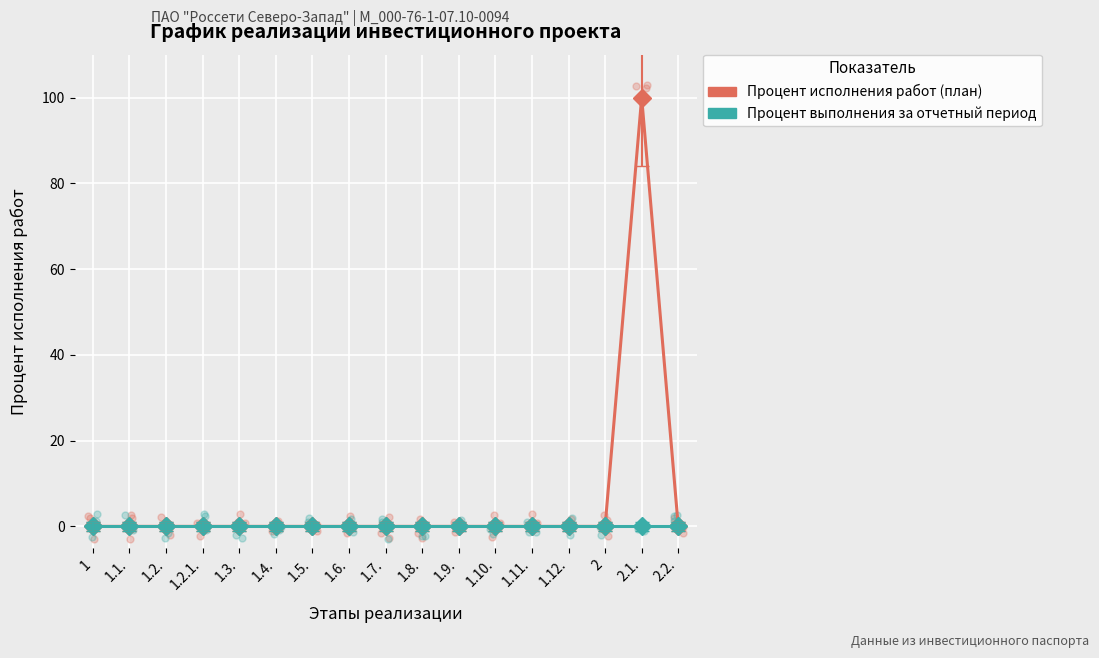

At how many categories does at least one series exceed 55?

1